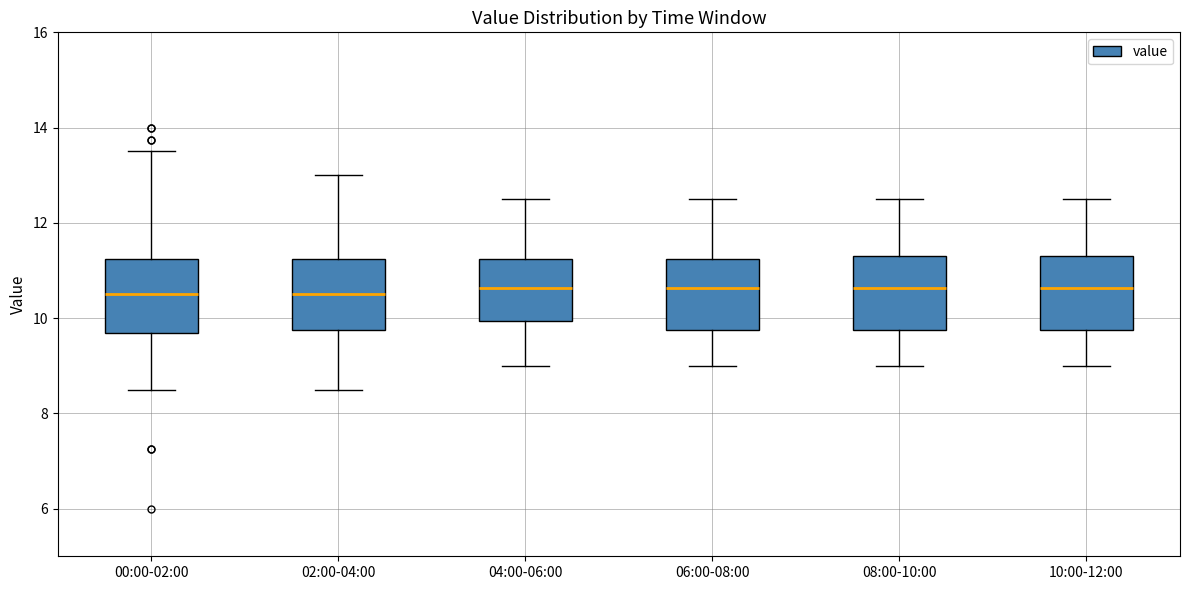

Where is the lower edge of the box for 10:00-12:00 on the y-axis? The values are not printed on the chart, so give them approximately, as read against the axis.

9.8